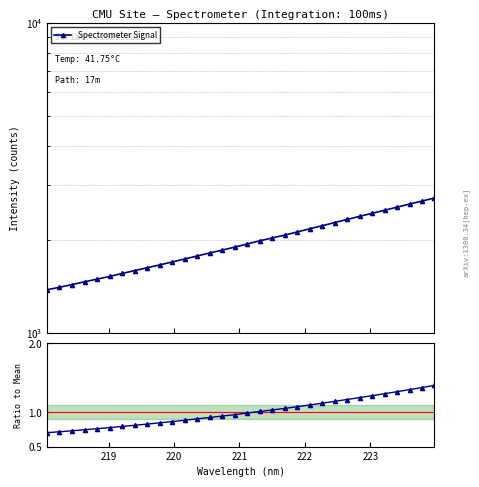

Reading left to right, transcribe all the data shown in this chart.

Spectrometer Signal: 1378.0	1404.4	1432.3	1462.8	1491.8	1521.8	1556.0	1589.0	1623.4	1657.9	1694.6	1732.1	1772.0	1811.5	1850.9	1891.7	1937.3	1982.9	2025.5	2069.0	2117.8	2168.5	2217.7	2271.0	2324.1	2378.4	2433.0	2489.0	2546.5	2606.2	2664.6	2726.3
Ratio to Mean: 0.7	0.7	0.7	0.7	0.8	0.8	0.8	0.8	0.8	0.8	0.9	0.9	0.9	0.9	0.9	1.0	1.0	1.0	1.0	1.1	1.1	1.1	1.1	1.2	1.2	1.2	1.2	1.3	1.3	1.3	1.4	1.4